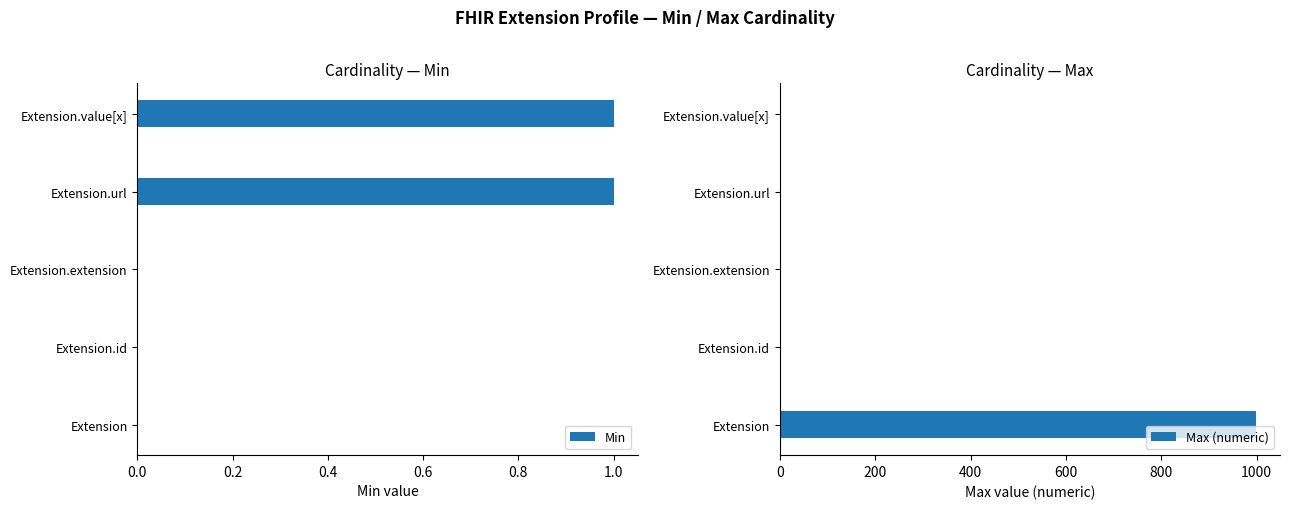

The Min series shows 0 at Extension.id. True or false?

True